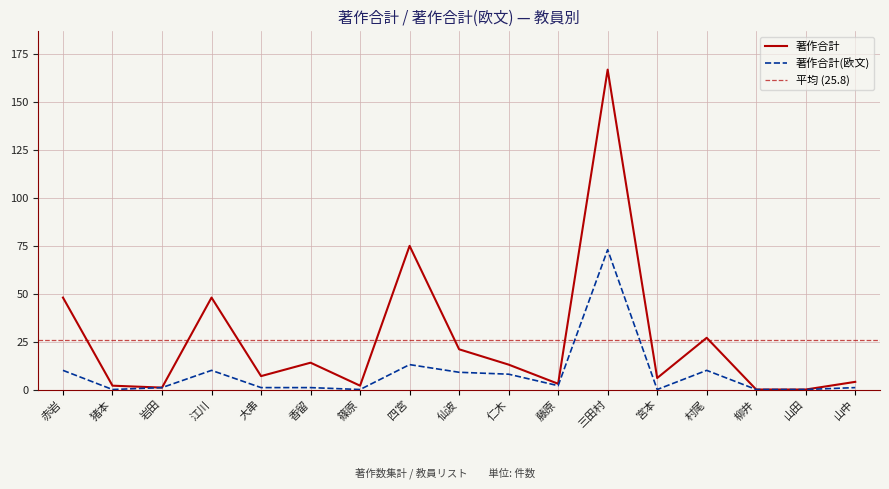

True or false: 著作合計(欧文) has a value of 40 at 篠原.

False